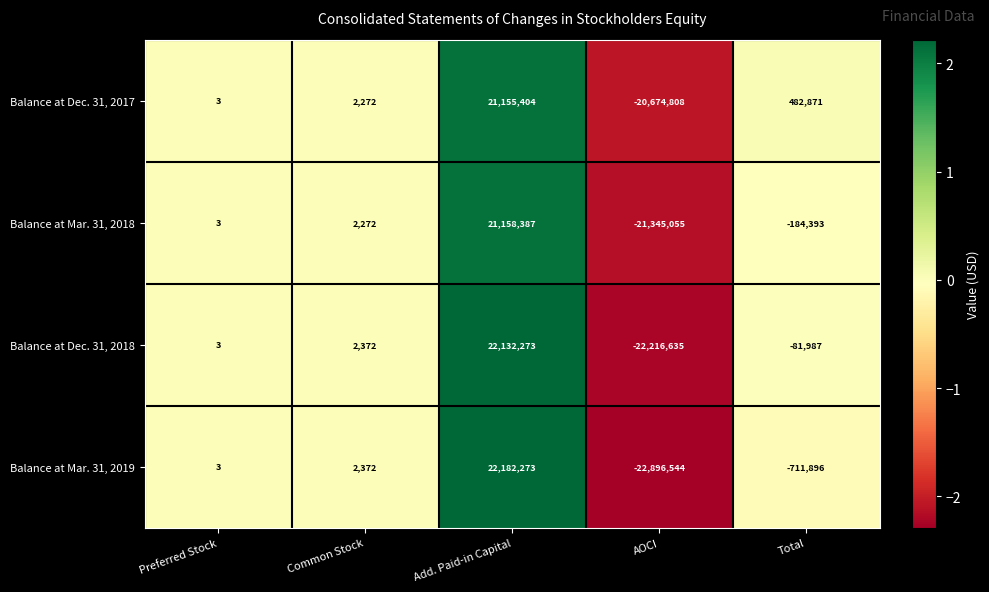

Rank the series by their maximum value, from highest to lowest.

Balance at Mar. 31, 2019, Balance at Dec. 31, 2018, Balance at Mar. 31, 2018, Balance at Dec. 31, 2017